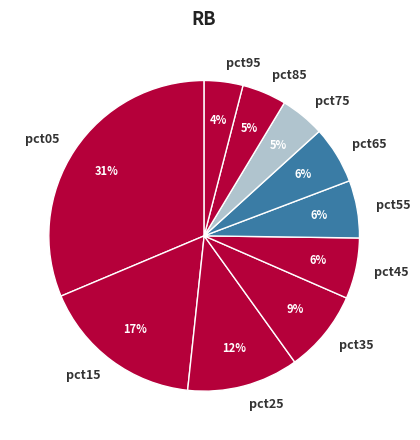

Does any single category account for the majority?

No